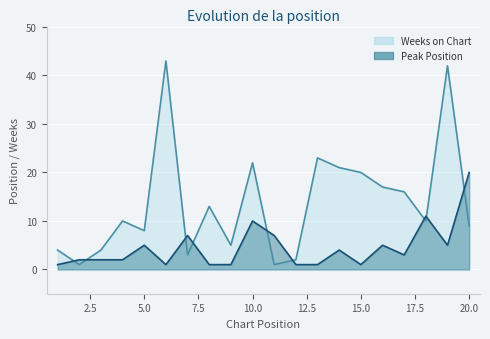

The Weeks on Chart series shows 28 at 14. True or false?

False